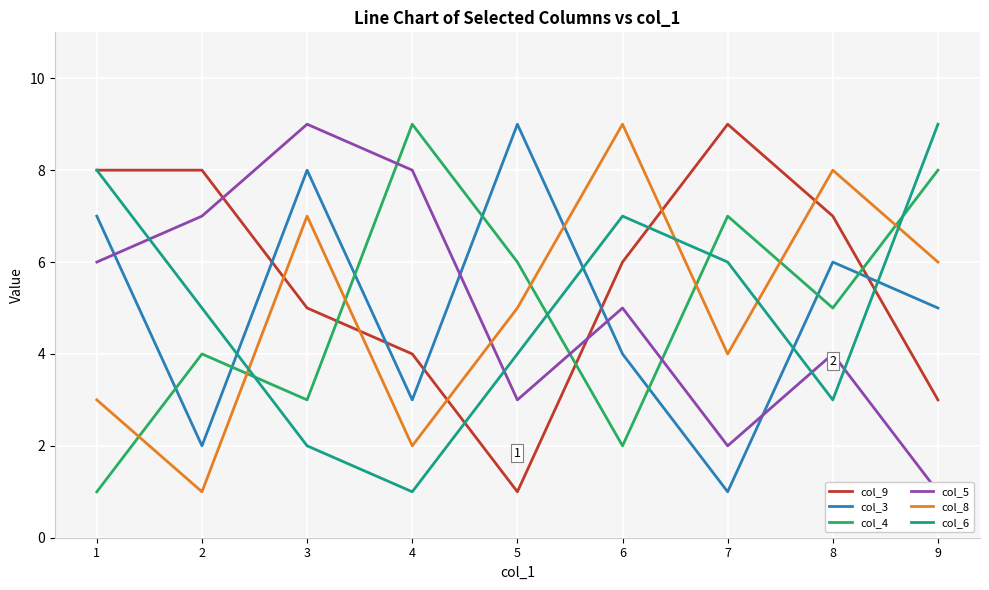

What is the total value across all series at 5?

28